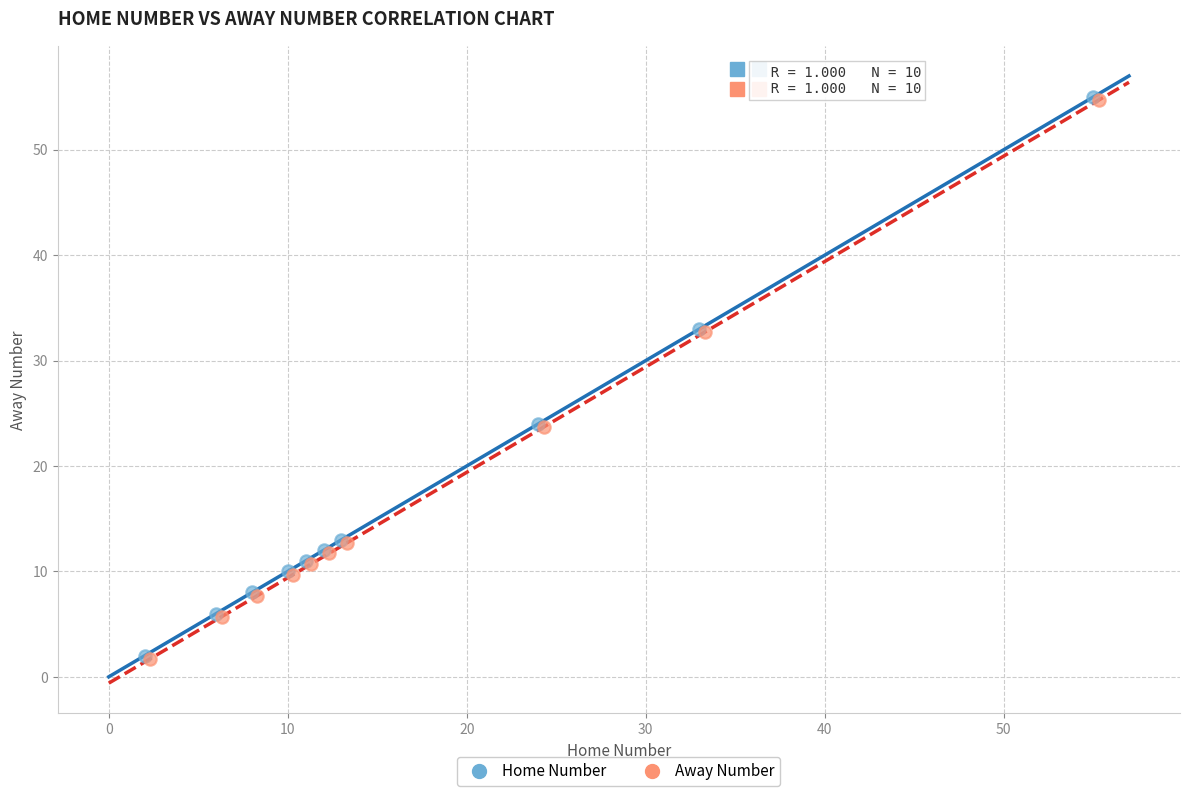

What are all the series names shown in the legend?

Home Number, Away Number